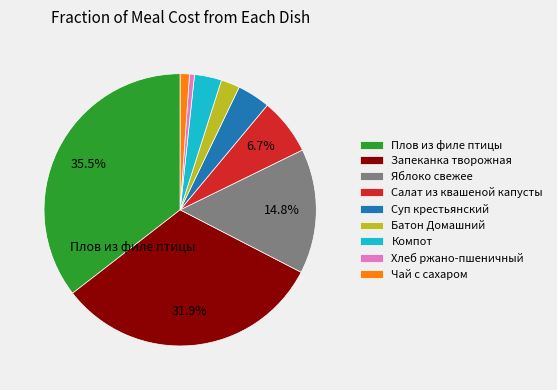

Which slice is the smallest?

Хлеб ржано-пшеничный